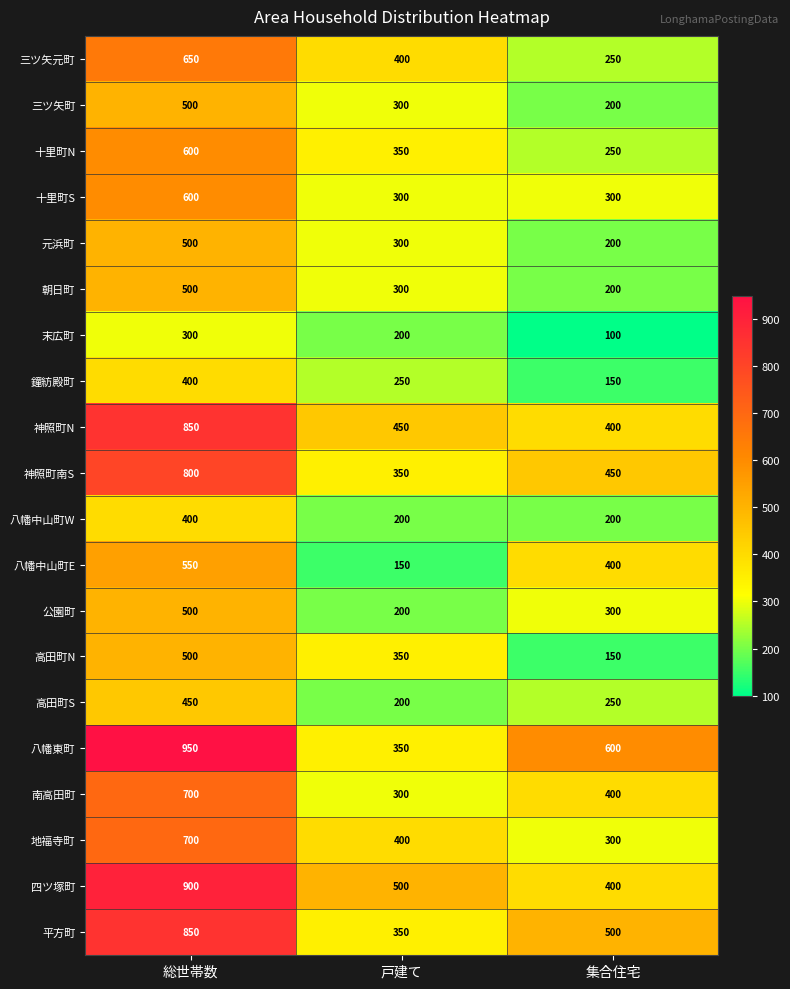

What is the smallest value displayed?

100